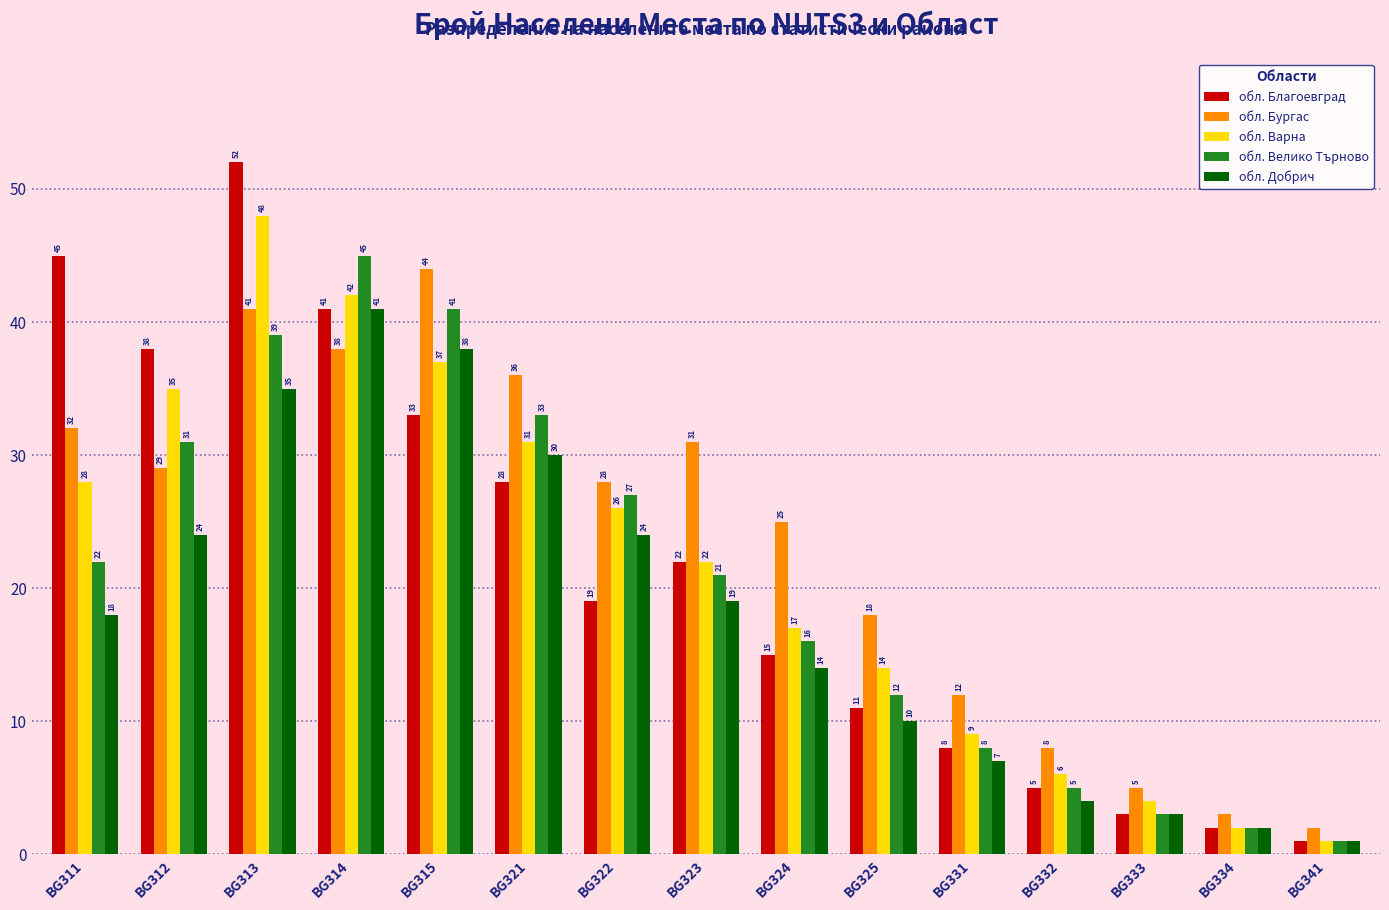

What is the value of the обл. Благоевград bar at the 7th from the left?

19